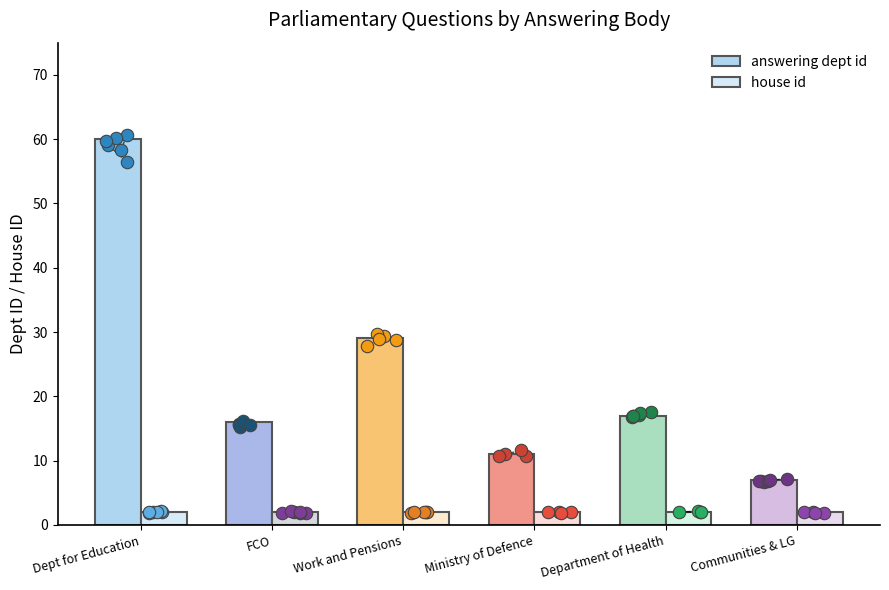

At which category is the sum across all series the highest?

Dept for Education